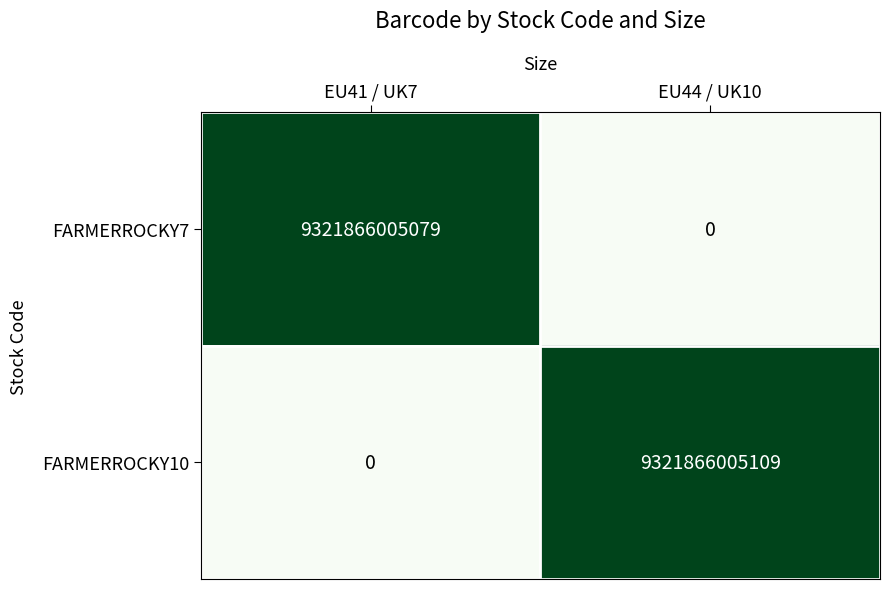

What is the approximate value of FARMERROCKY10 at EU44 / UK10?

9321866005109